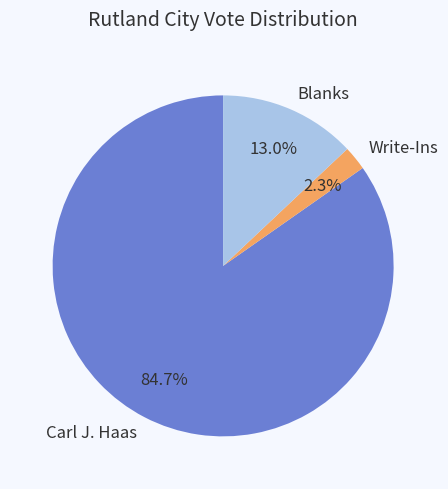

The Blanks slice represents 13% of the pie. True or false?

True